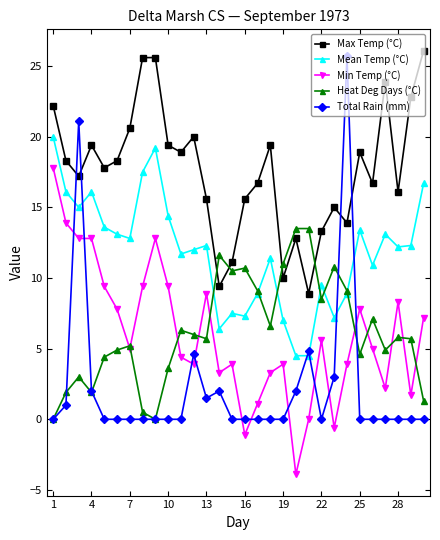

Which series has the largest total across all categories?

Max Temp (°C)